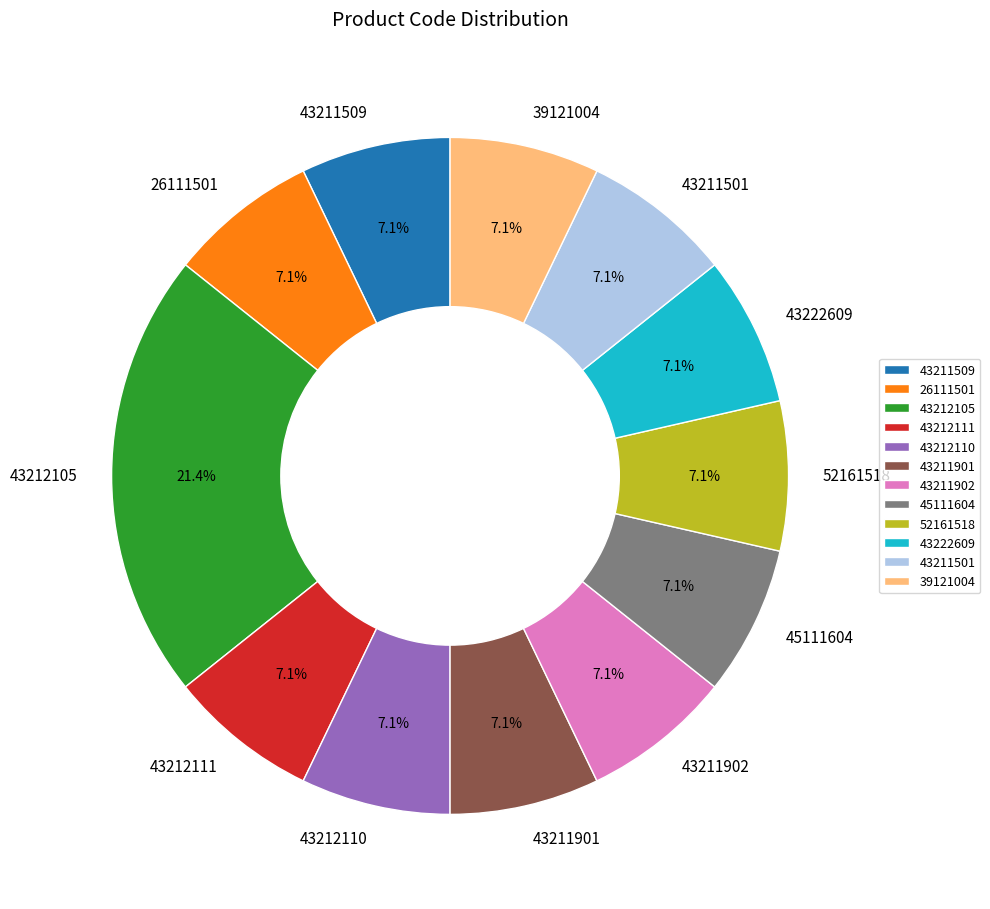

The 43211501 slice represents 7% of the pie. True or false?

True